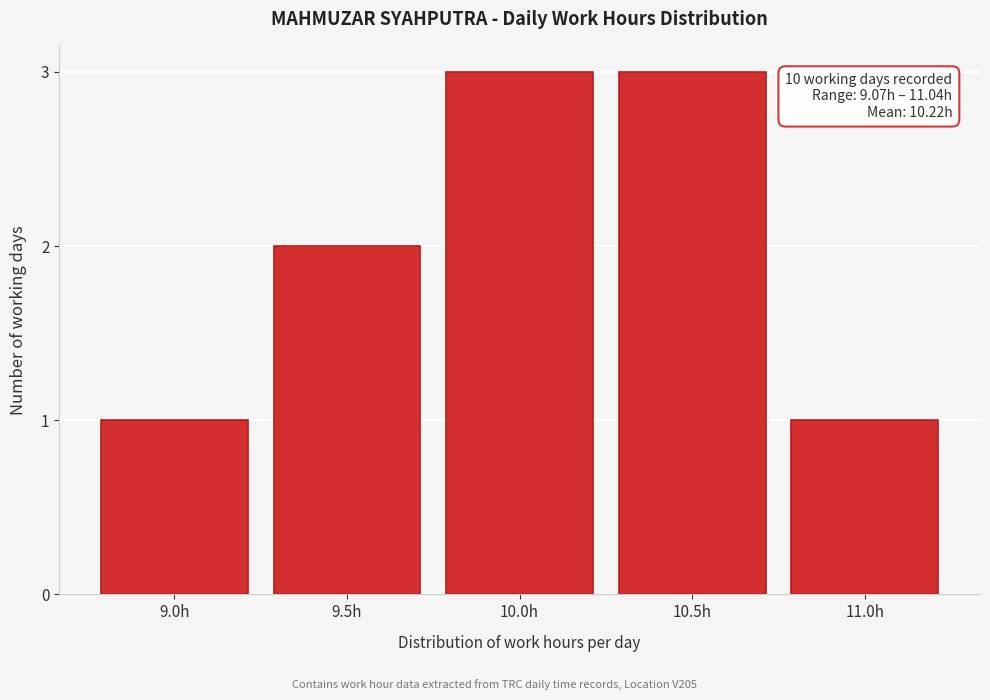

Reading right to left, list all the values displayed in this chart.

1	3	3	2	1